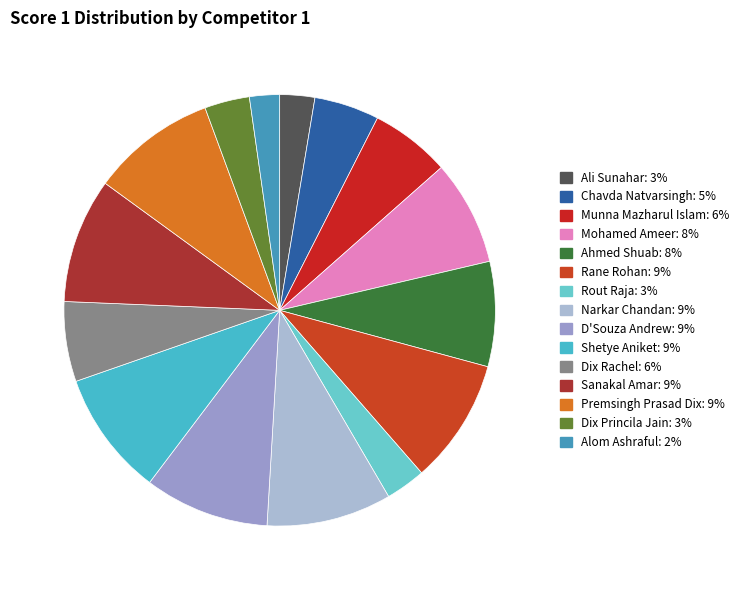

To the nearest percent, what is the difference between the largest and smallest slice percentages?

7%